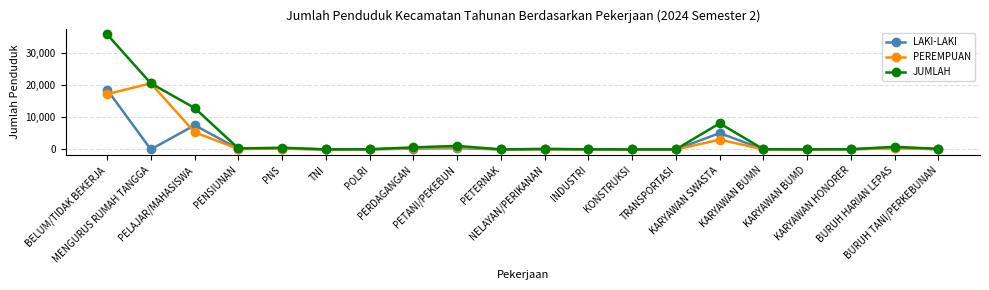

Read the PEREMPUAN value at PNS.

254